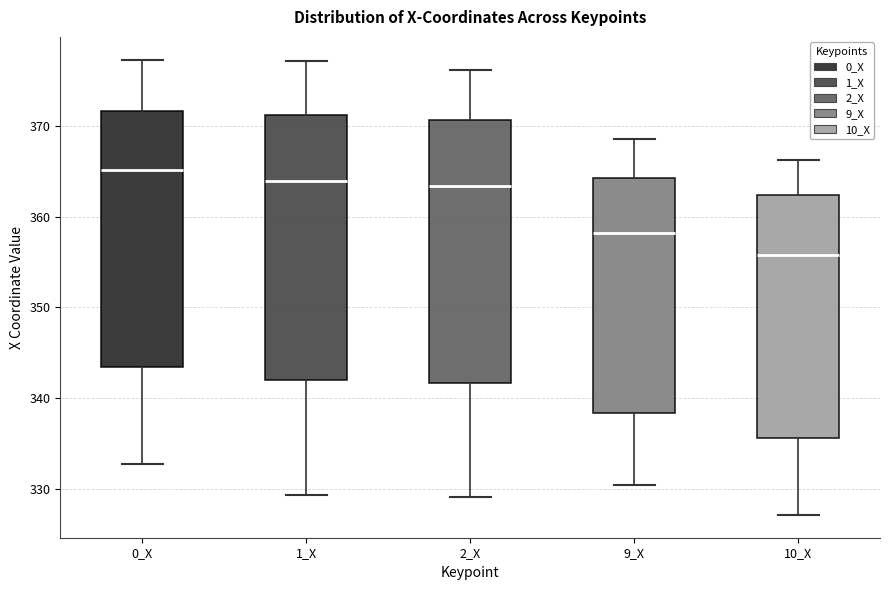

Where is the lower edge of the box for 9_X on the y-axis? The values are not printed on the chart, so give them approximately, as read against the axis.

338